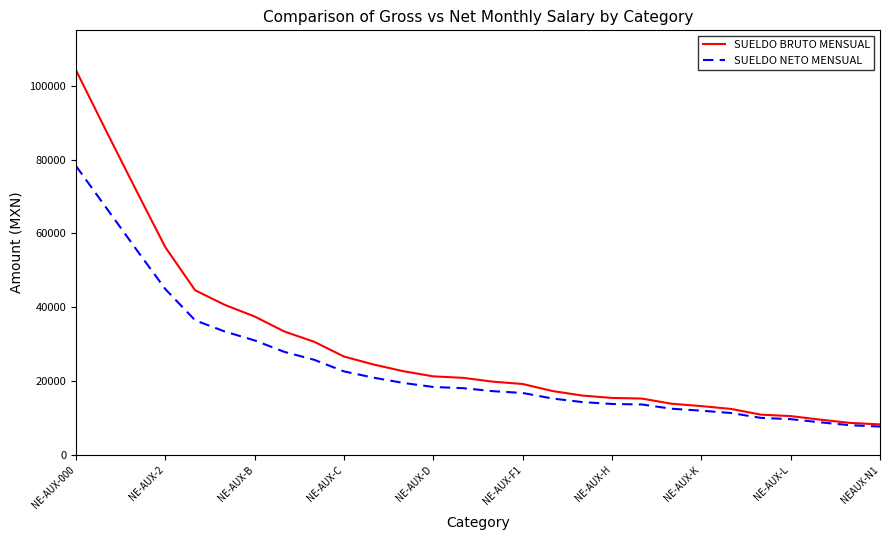

What is the maximum value shown in the chart?

104172.8